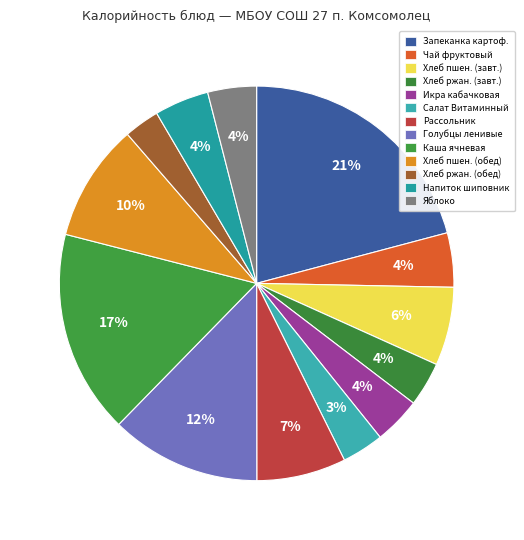

Does any single category account for the majority?

No